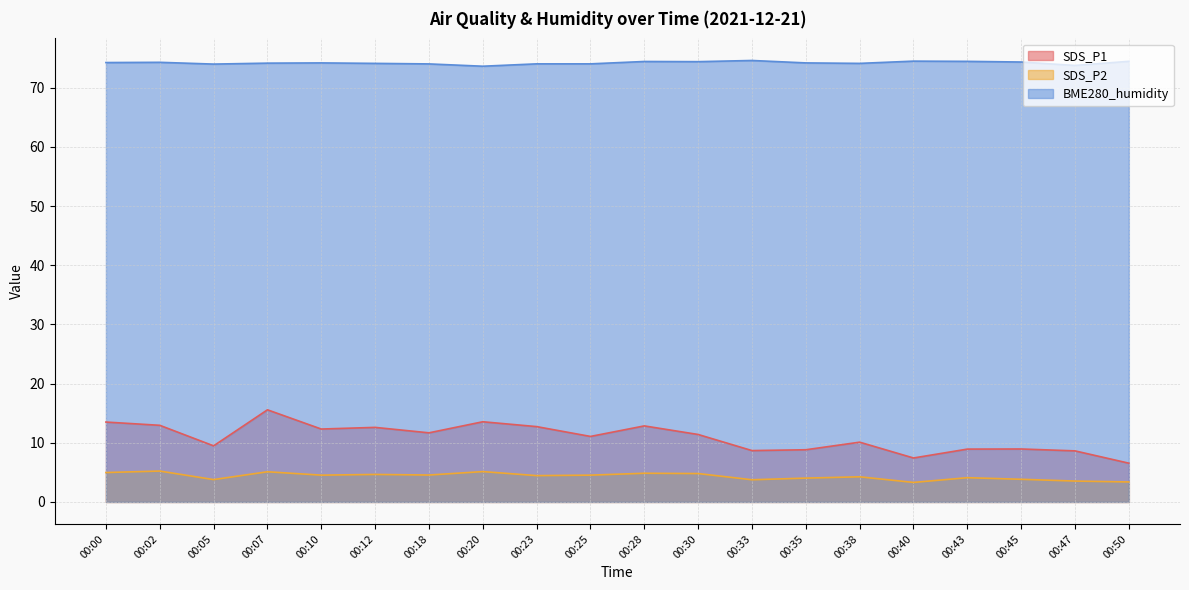

How many distinct data groups are displayed?

3